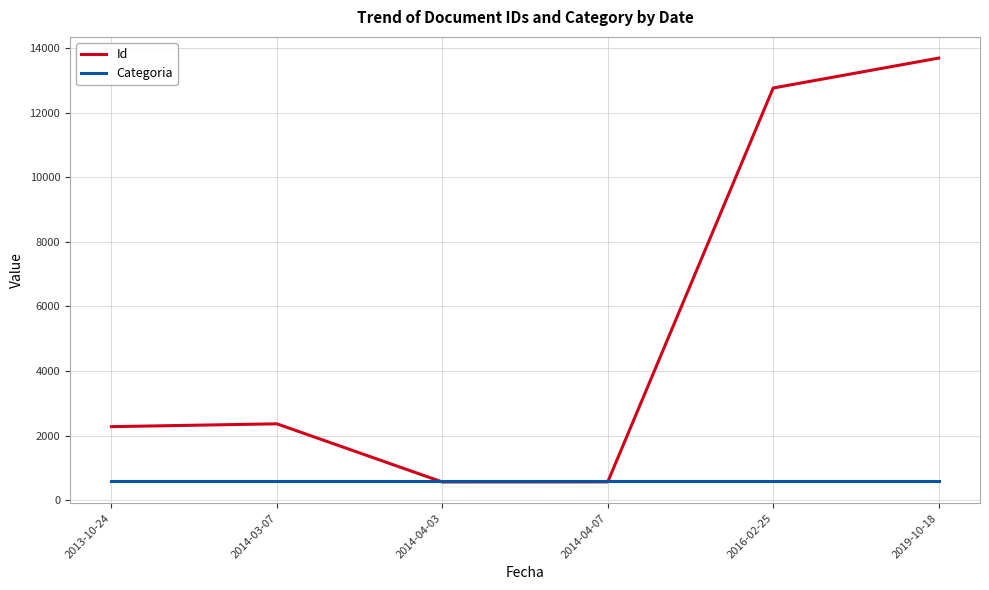

The value of Categoria at 2019-10-18 is 593.0. True or false?

True